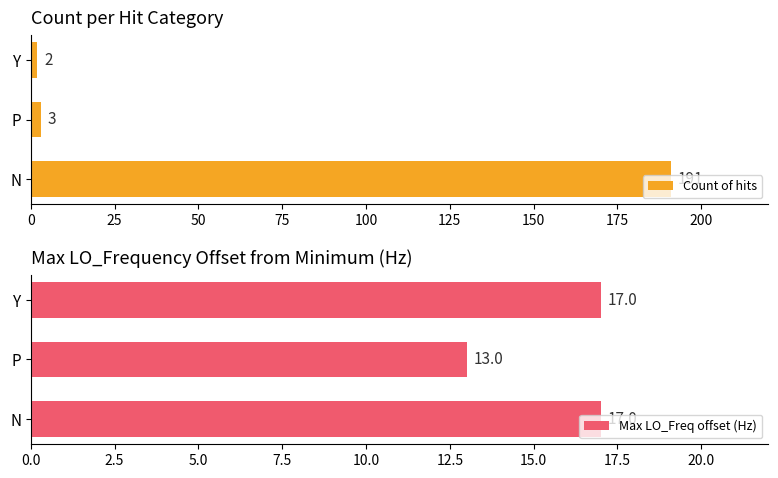

Does the chart contain any negative values?

No